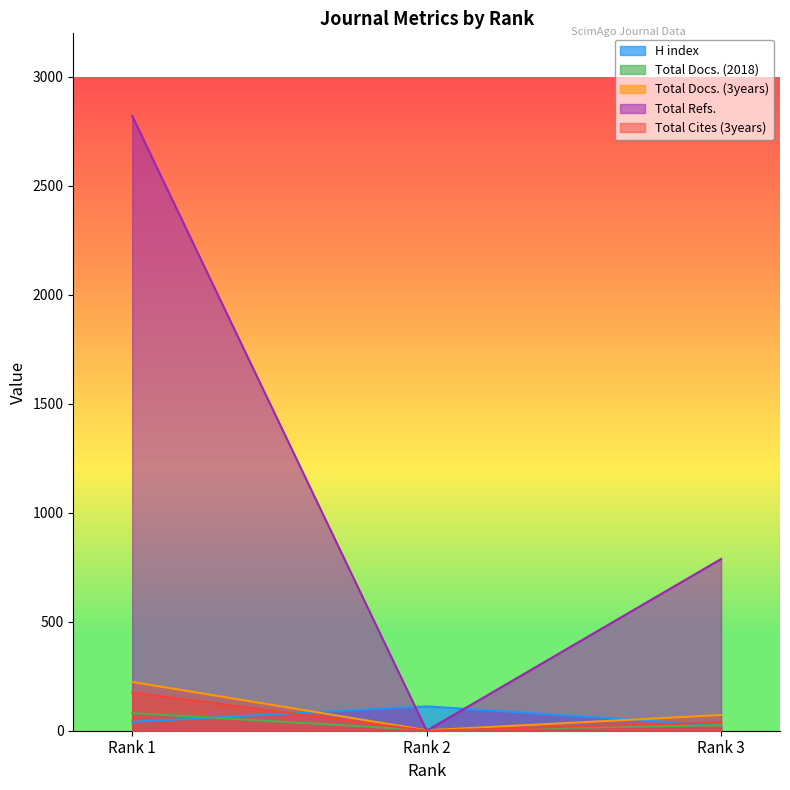

Which series has the largest total across all categories?

Total Refs.